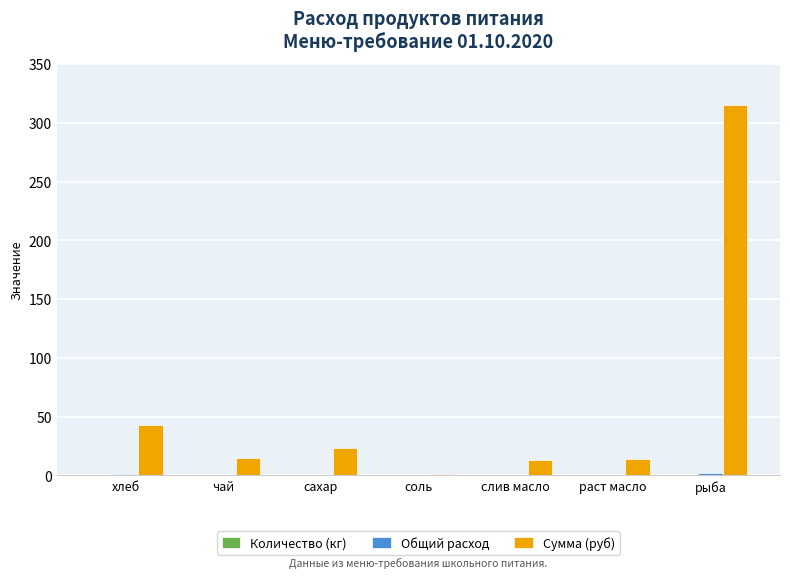

True or false: Сумма (руб) has a value of 23.1 at сахар.

True